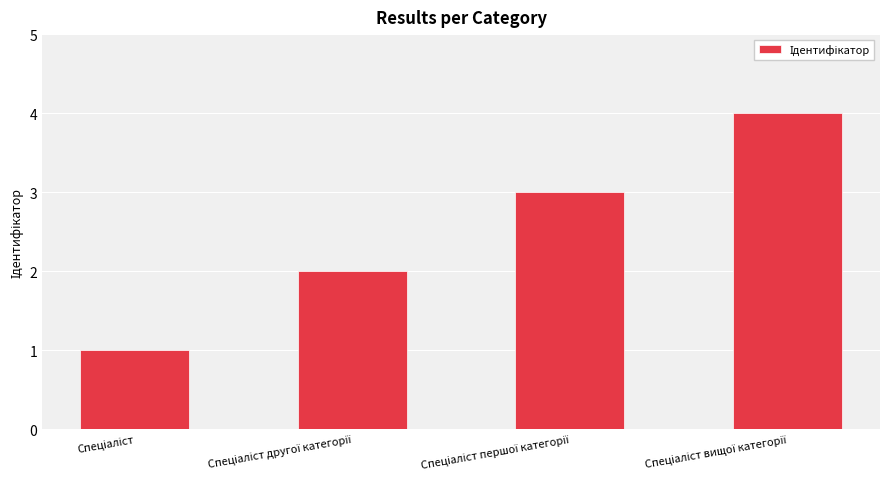

Reading left to right, list all the values displayed in this chart.

1	2	3	4